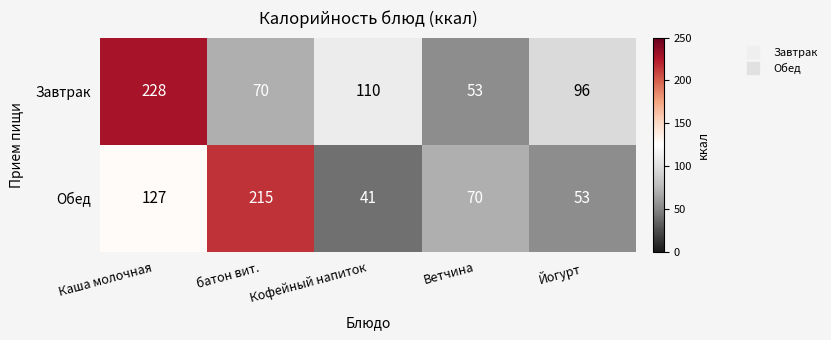

What is the approximate value of Завтрак at Йогурт, to the nearest 50?

100